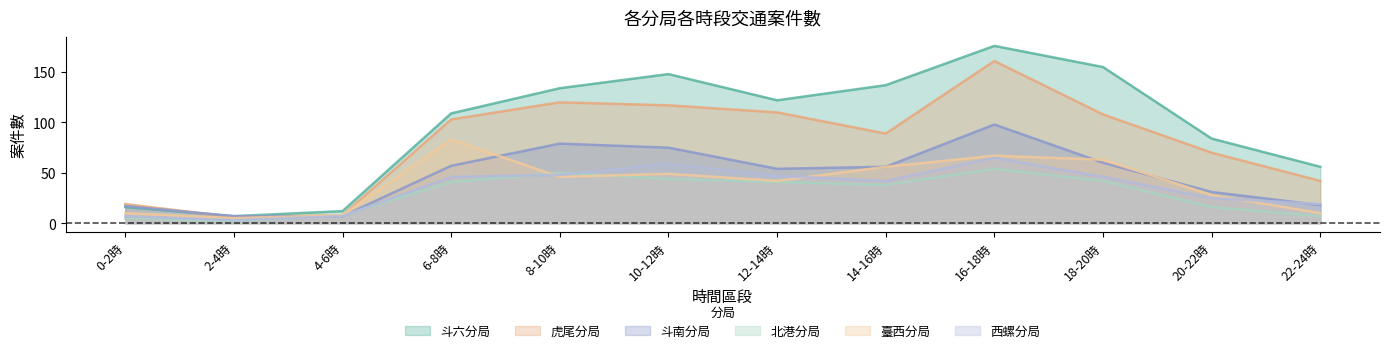

How many interior local peaks does the 斗六分局 series have?

2